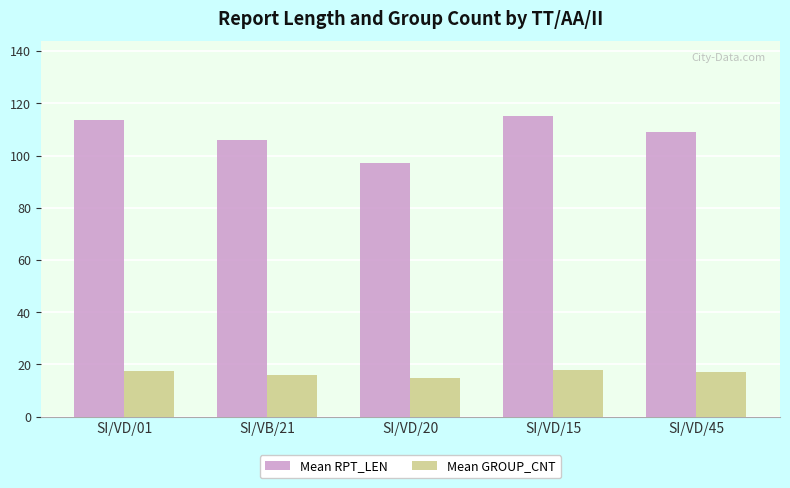

What is the sum of all Mean RPT_LEN values?

540.5